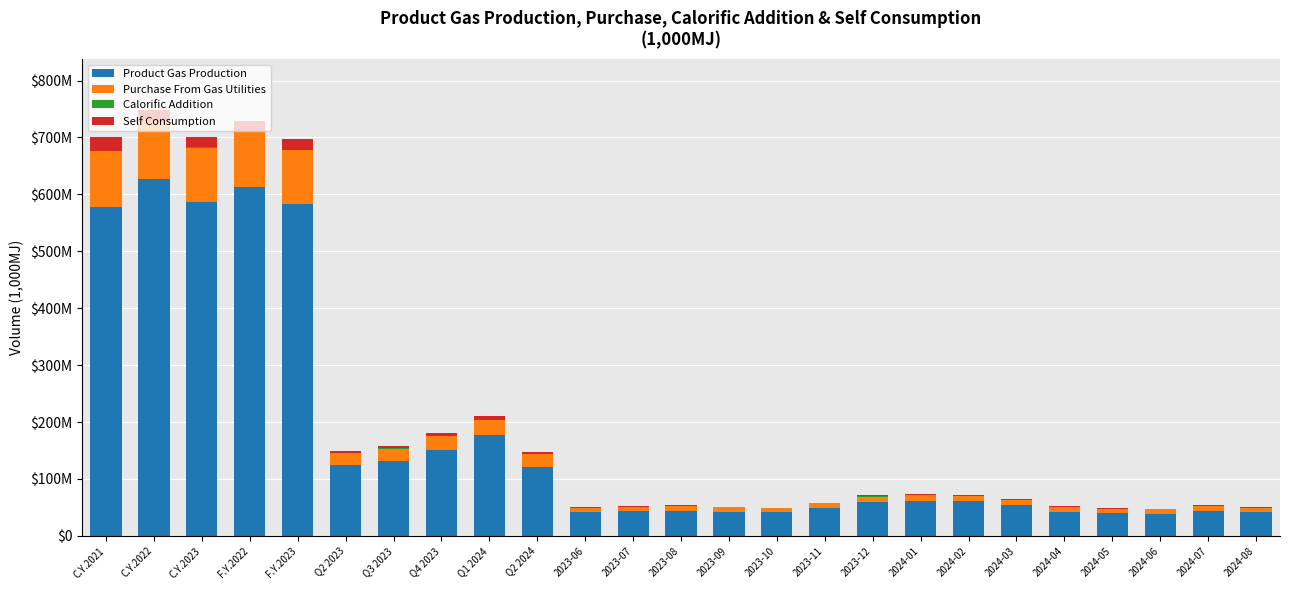

Are the bars grouped side by side (vs. stacked)?

No